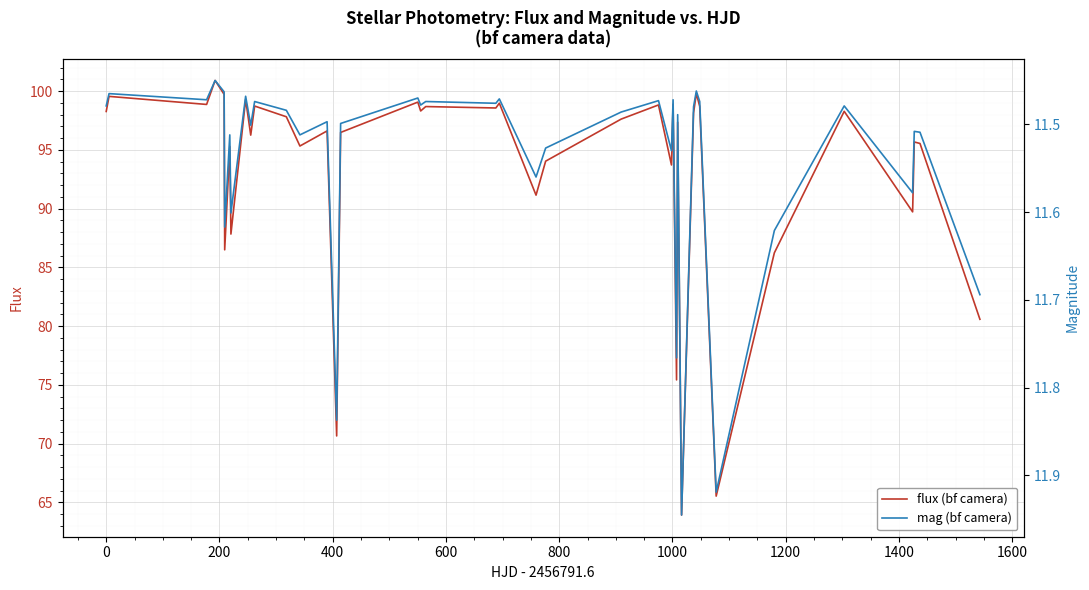

What is the highest value of the flux (bf camera) series?

100.9